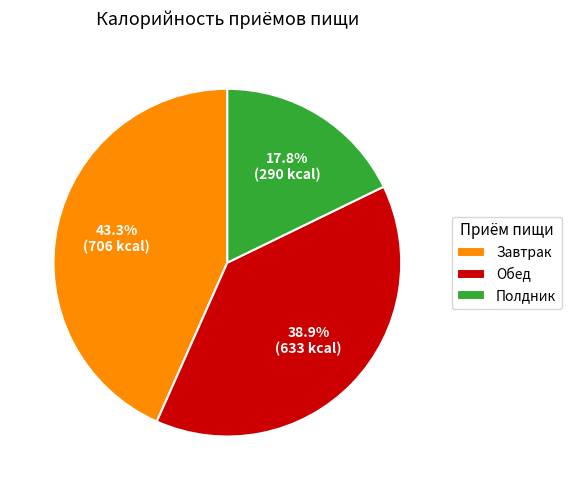

Which slice is the largest?

Завтрак